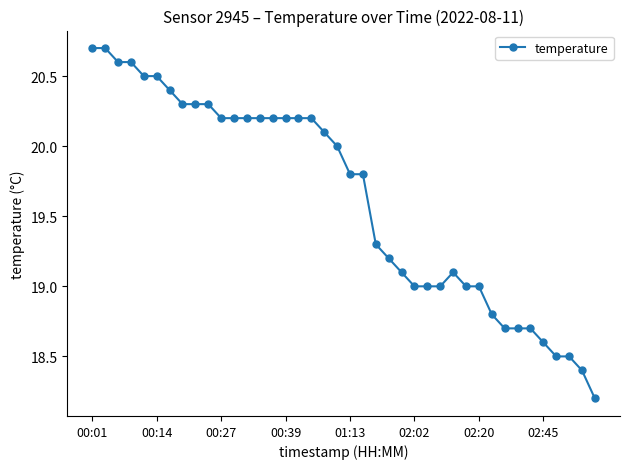

What is the sum of all values?

785.0